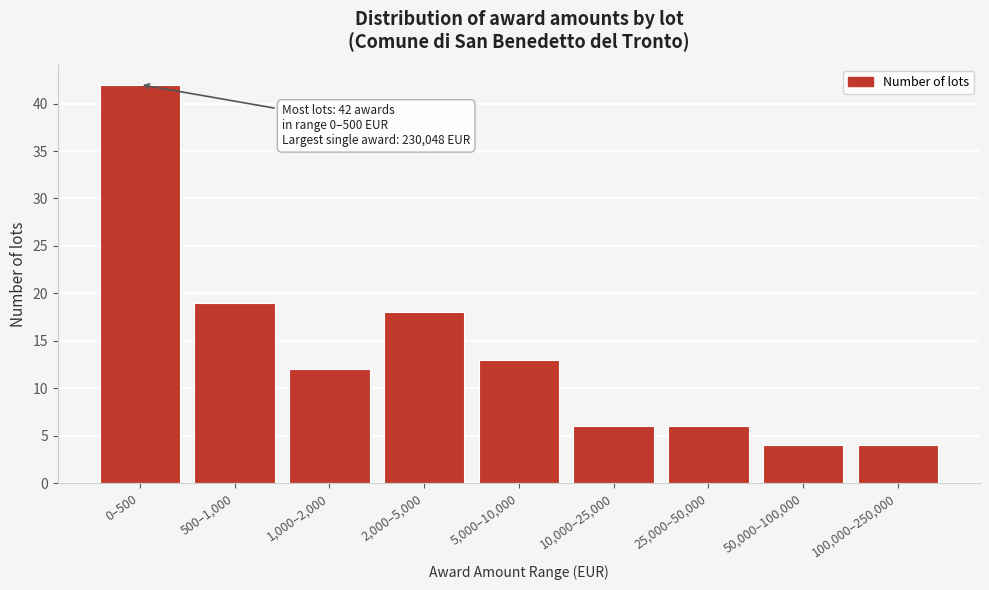

Reading left to right, what are all the values shown in this chart?

0–500=42	500–1,000=19	1,000–2,000=12	2,000–5,000=18	5,000–10,000=13	10,000–25,000=6	25,000–50,000=6	50,000–100,000=4	100,000–250,000=4